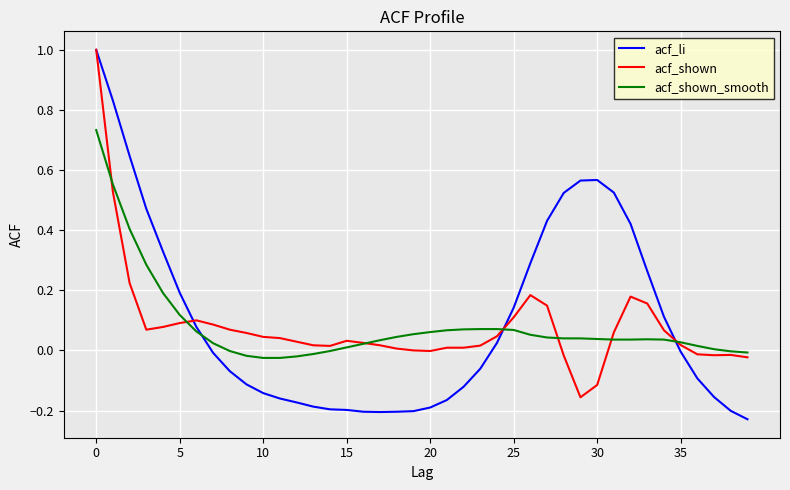

What is the highest value of the acf_shown series?

1.0